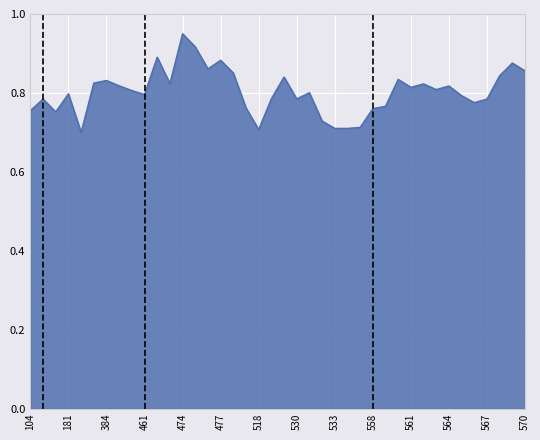

Does the chart have visible grid lines?

Yes